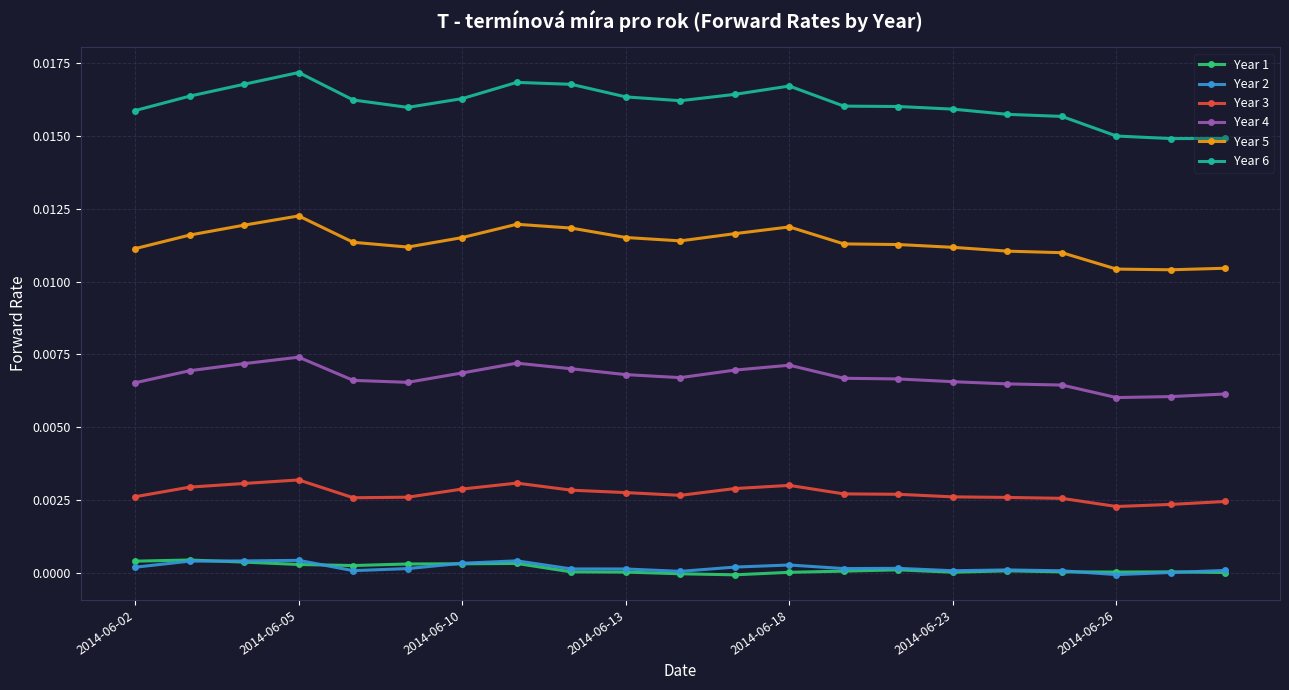

Which series has the largest total across all categories?

Year 6